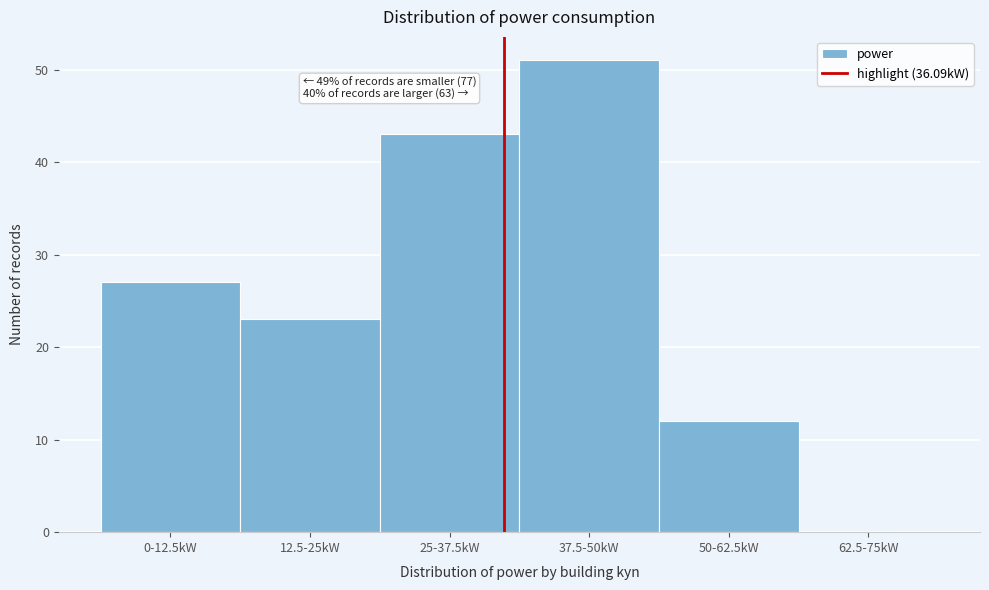

Reading right to left, what are all the values shown in this chart?

62.5-75kW=0	50-62.5kW=12	37.5-50kW=51	25-37.5kW=43	12.5-25kW=23	0-12.5kW=27